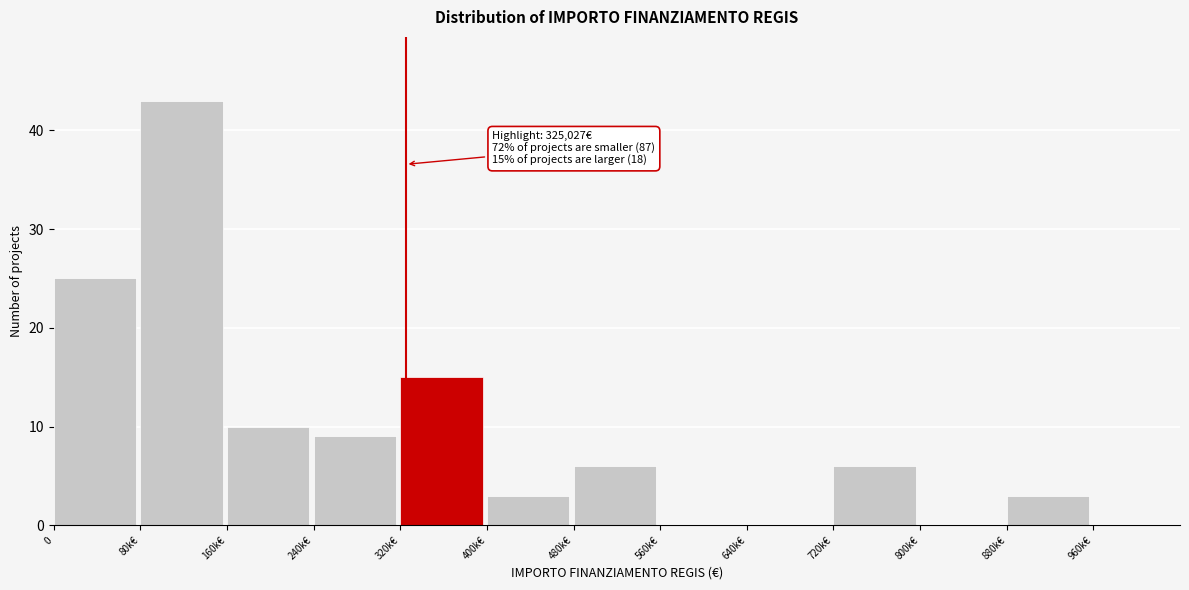

Reading left to right, transcribe all the data shown in this chart.

0=25	80k€=43	160k€=10	240k€=9	320k€=15	400k€=3	480k€=6	560k€=0	640k€=0	720k€=6	800k€=0	880k€=3	960k€=0